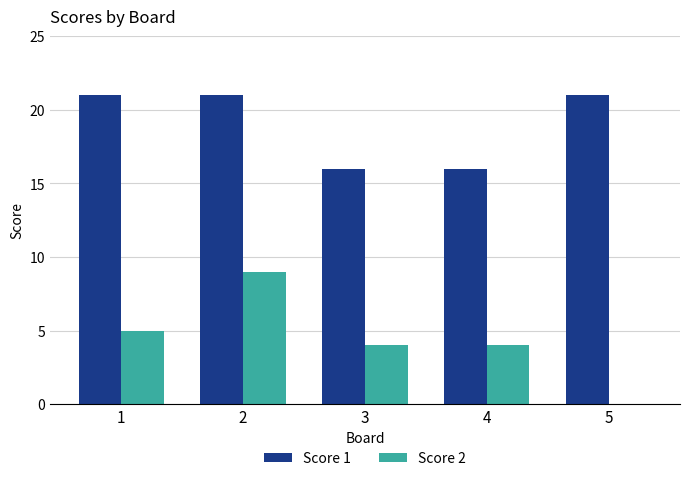

What is the maximum value for Score 2?

9